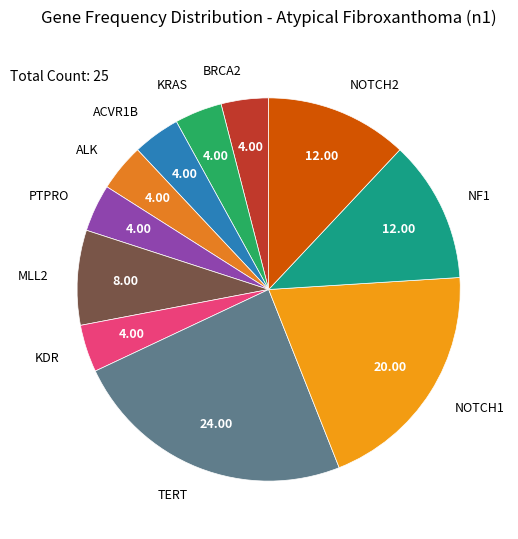

How many segments does this pie chart have?

11